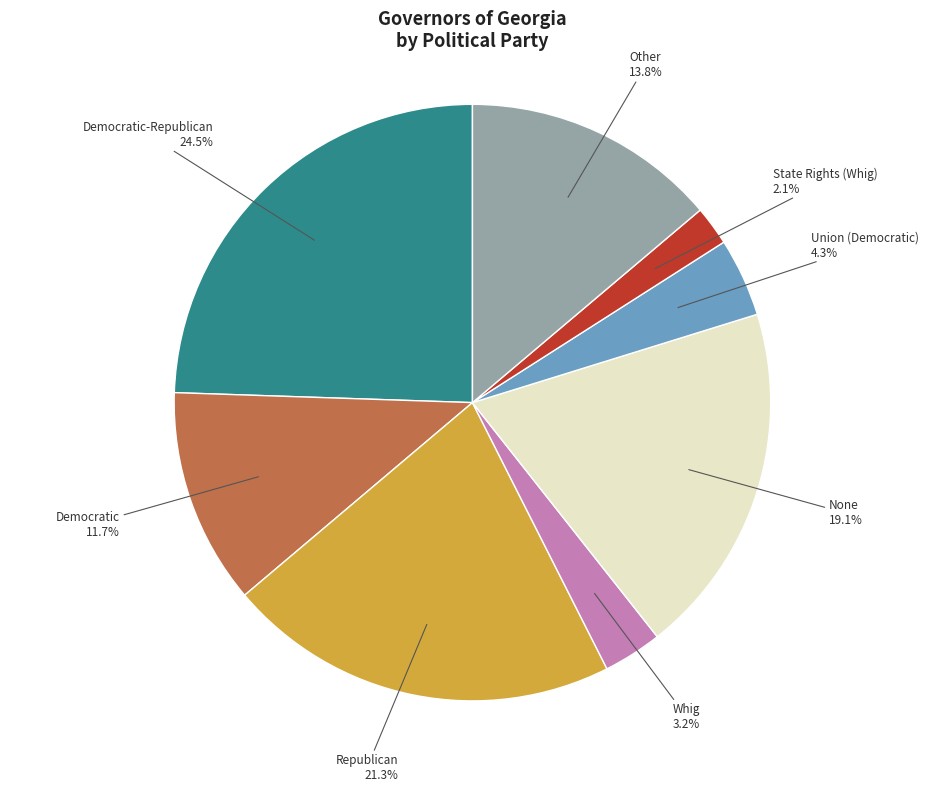

Does any single category account for the majority?

No